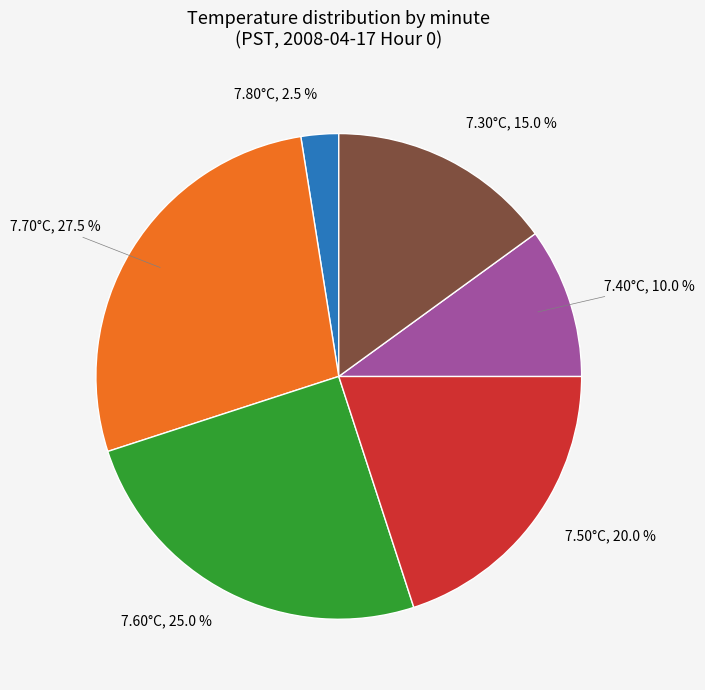

What is the smallest slice in the pie chart?

7.80°C